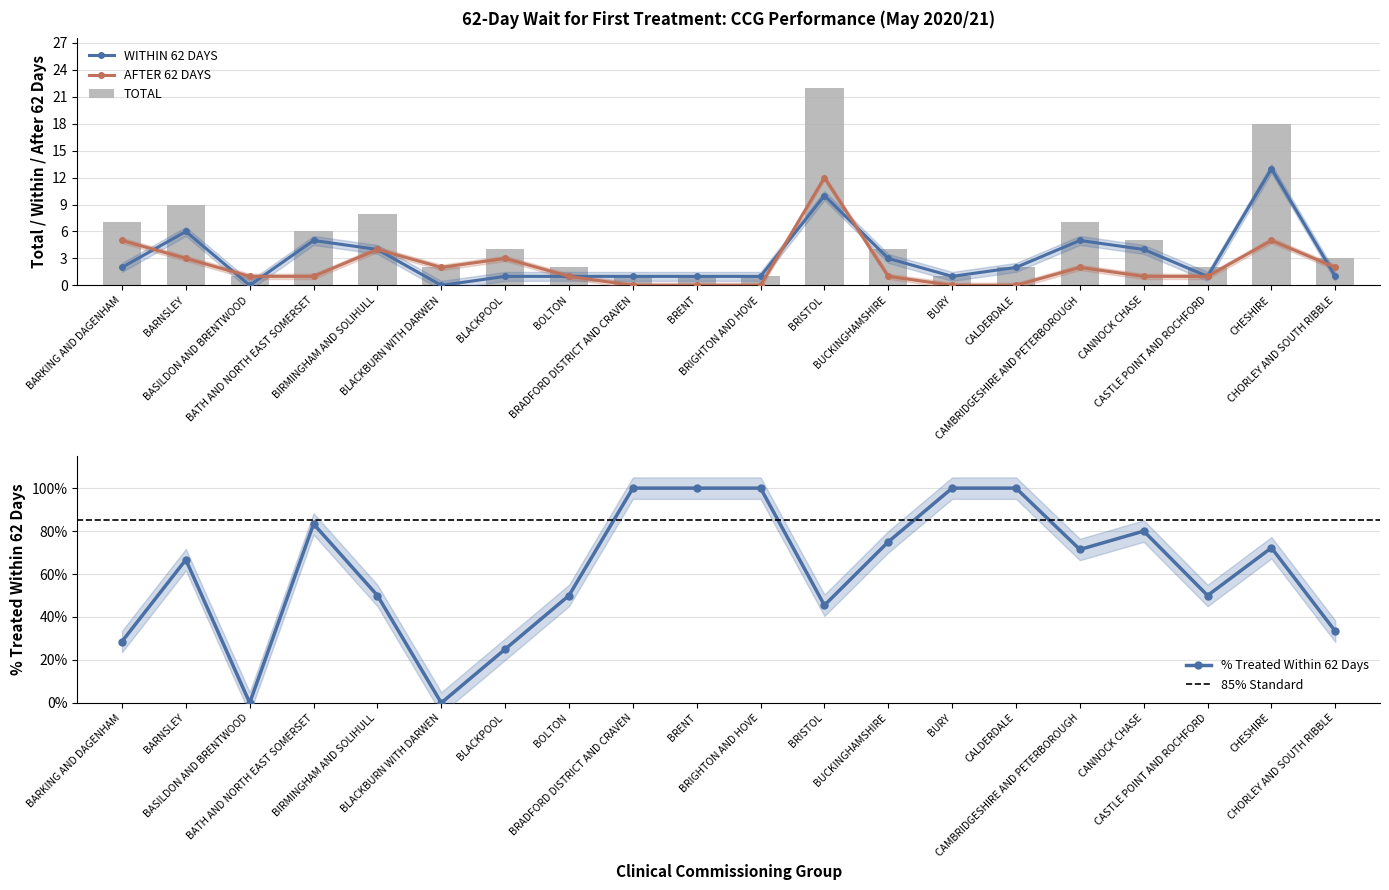

The value of AFTER 62 DAYS at CAMBRIDGESHIRE AND PETERBOROUGH is 2. True or false?

True